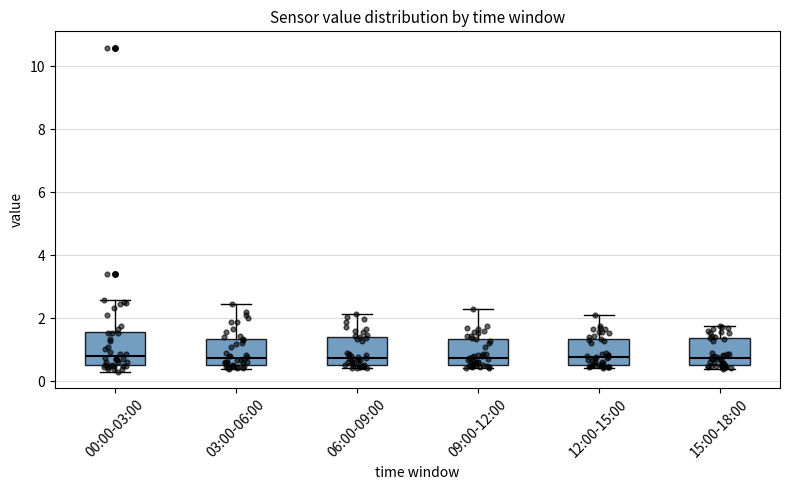

Reading left to right, transcribe this box plot: for each box, give where its median line is, the range the box spans, and where its two whiskers end, as read against the y-axis. The values are not printed on the chart, so give them approximately, as read against the axis.

00:00-03:00: median 0.8, box 0.6 to 1.6, whiskers 0.4 to 2.6
03:00-06:00: median 0.8, box 0.6 to 1.4, whiskers 0.4 to 2.4
06:00-09:00: median 0.8, box 0.6 to 1.4, whiskers 0.4 to 2.2
09:00-12:00: median 0.8, box 0.6 to 1.4, whiskers 0.4 to 2.4
12:00-15:00: median 0.8, box 0.6 to 1.4, whiskers 0.4 to 2.2
15:00-18:00: median 0.8, box 0.6 to 1.4, whiskers 0.4 to 1.8